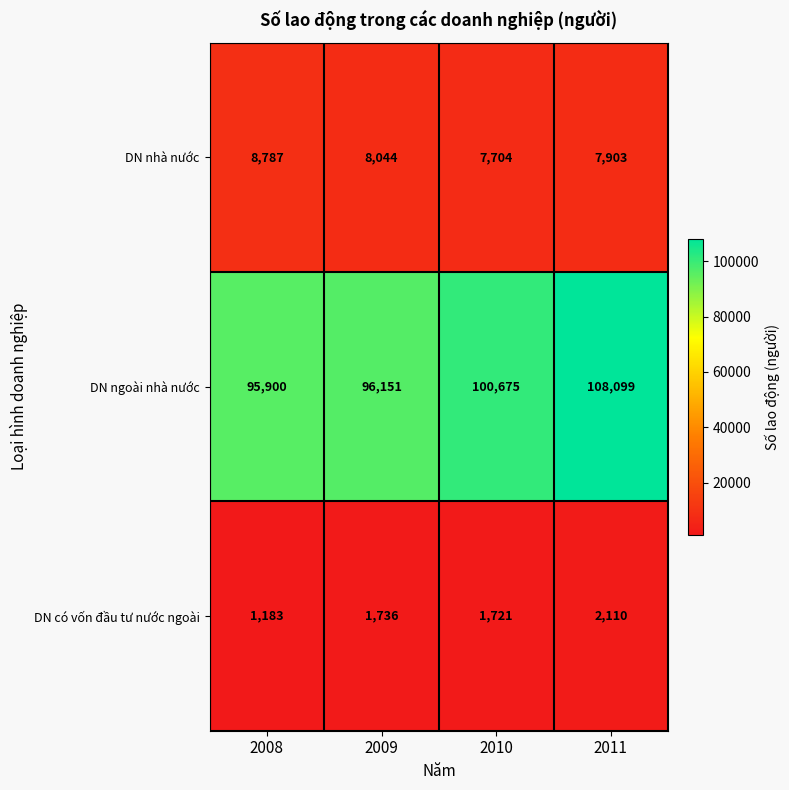

Where is DN ngoài nhà nước nearest to the value 101999?

2010